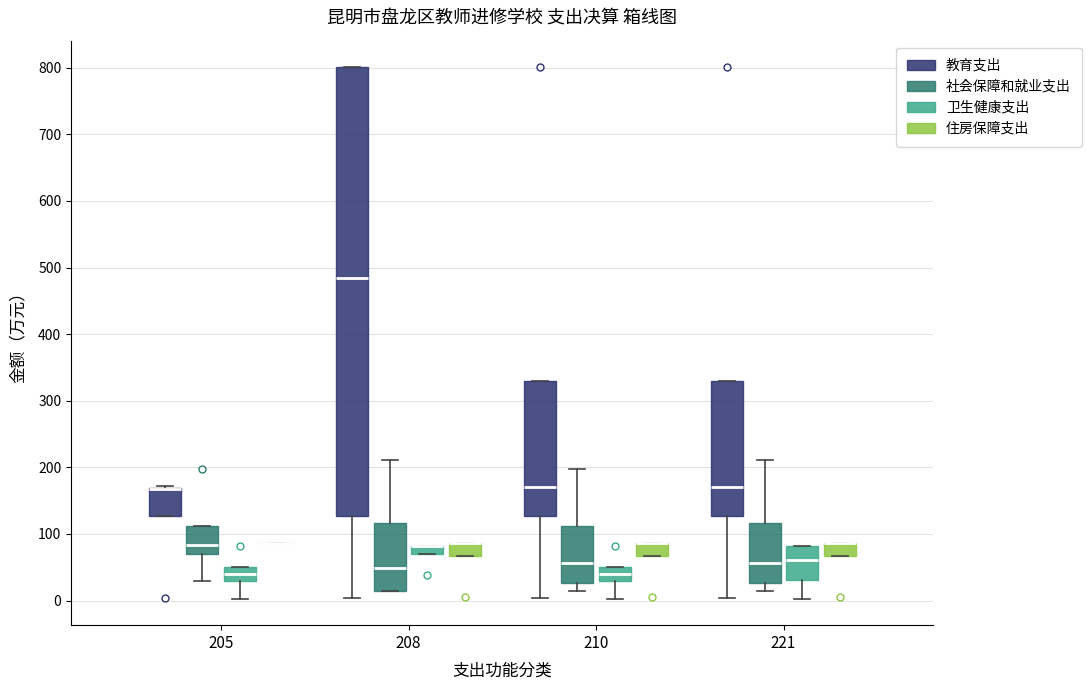

Where does the lower whisker of the box for 205 (卫生健康支出) end on the y-axis? The values are not printed on the chart, so give them approximately, as read against the axis.

0